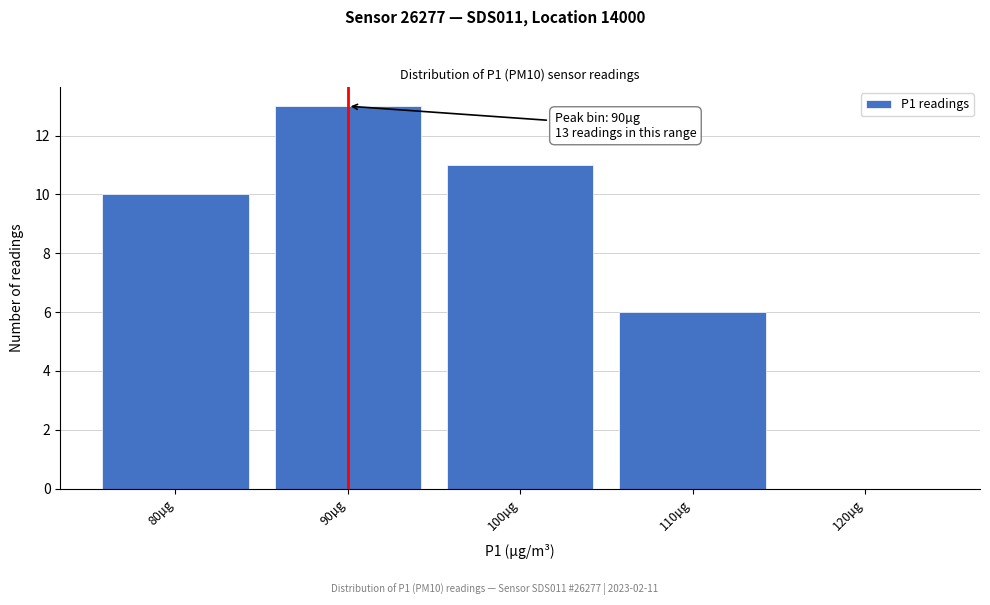

Reading right to left, transcribe all the data shown in this chart.

120µg=0	110µg=6	100µg=11	90µg=13	80µg=10